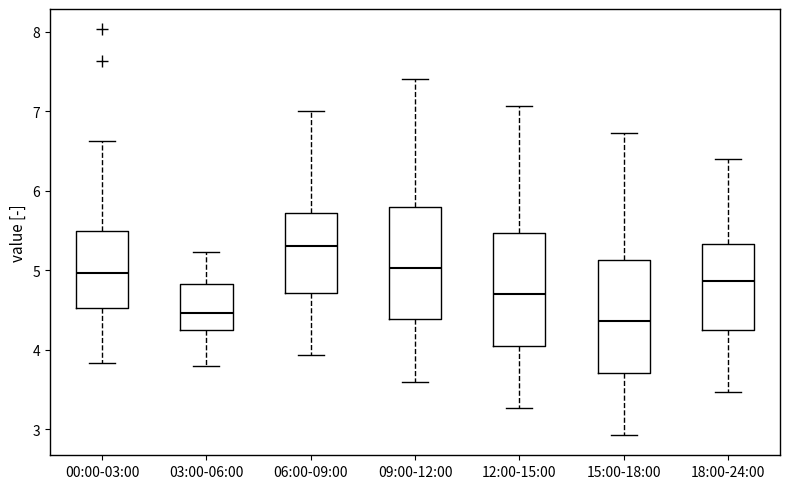

Reading left to right, read every box against the y-axis: the position of its median line, the range the box covers, and the ends of its whiskers. The values are not printed on the chart, so give them approximately, as read against the axis.

00:00-03:00: median 5.0, box 4.5 to 5.5, whiskers 3.8 to 6.6
03:00-06:00: median 4.5, box 4.2 to 4.8, whiskers 3.8 to 5.2
06:00-09:00: median 5.3, box 4.7 to 5.7, whiskers 3.9 to 7.0
09:00-12:00: median 5.0, box 4.4 to 5.8, whiskers 3.6 to 7.4
12:00-15:00: median 4.7, box 4.1 to 5.5, whiskers 3.3 to 7.1
15:00-18:00: median 4.4, box 3.7 to 5.1, whiskers 2.9 to 6.7
18:00-24:00: median 4.9, box 4.3 to 5.3, whiskers 3.5 to 6.4